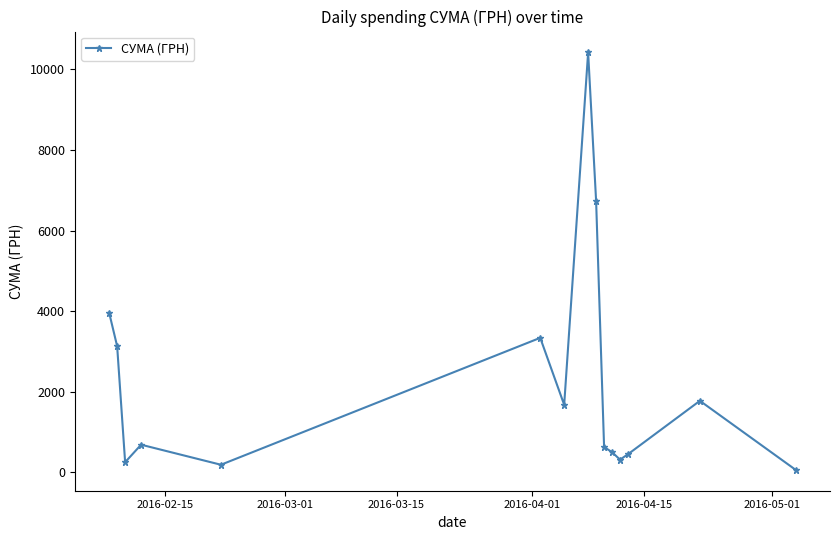

What is the difference between the second highest and minimum values?

6674.0